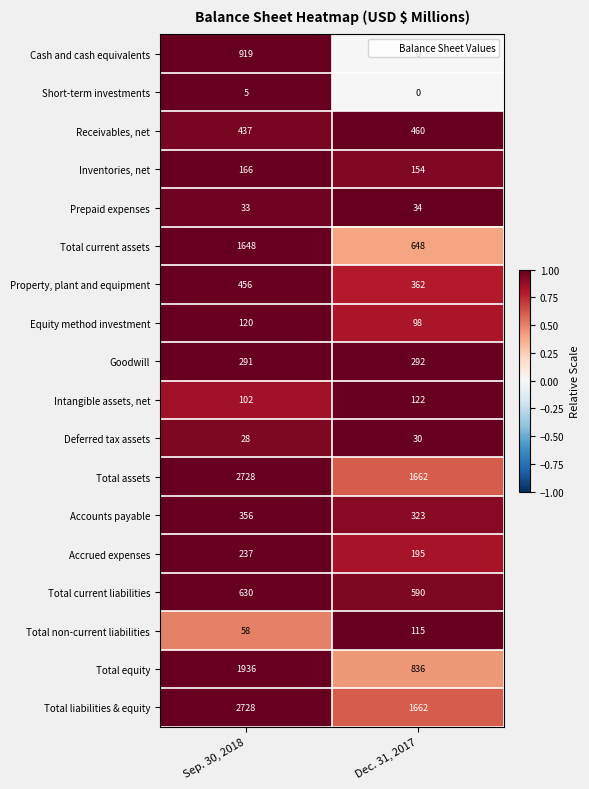

How many data points in Accrued expenses are less than 237?

1